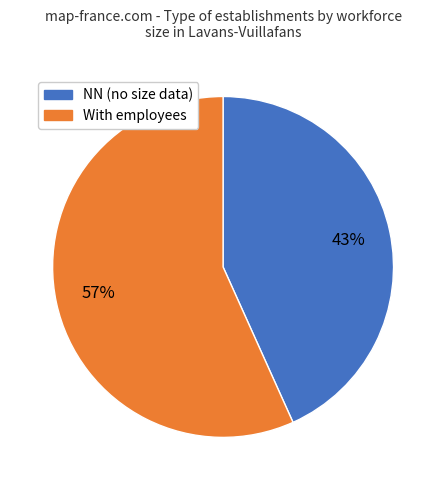

To the nearest percent, what is the average slice percentage?

50%